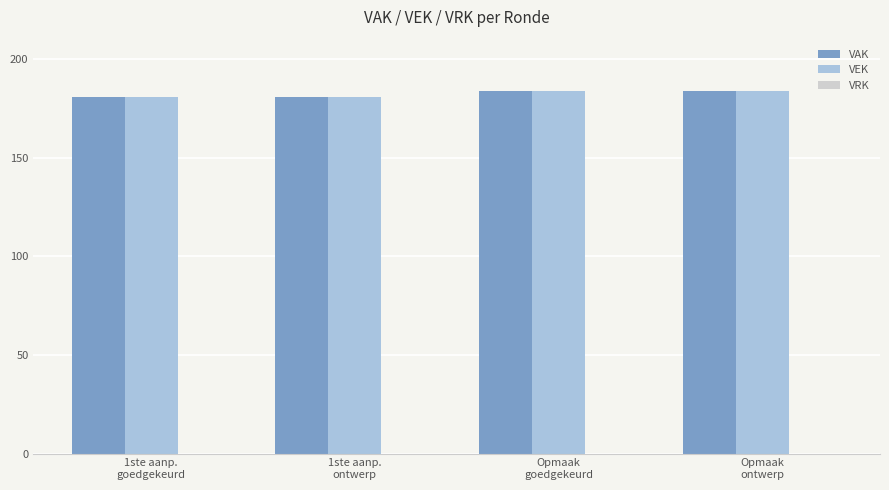

What is the label of the 2nd bar from the right?

Opmaak
goedgekeurd